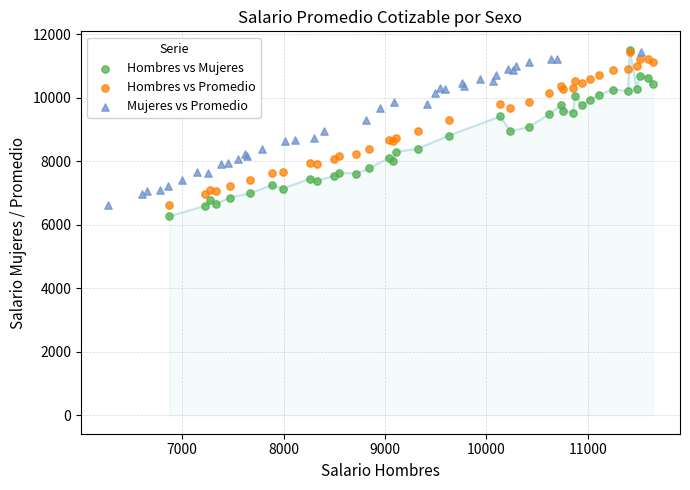

Which series has the widest spread of Y values?

Hombres vs Mujeres